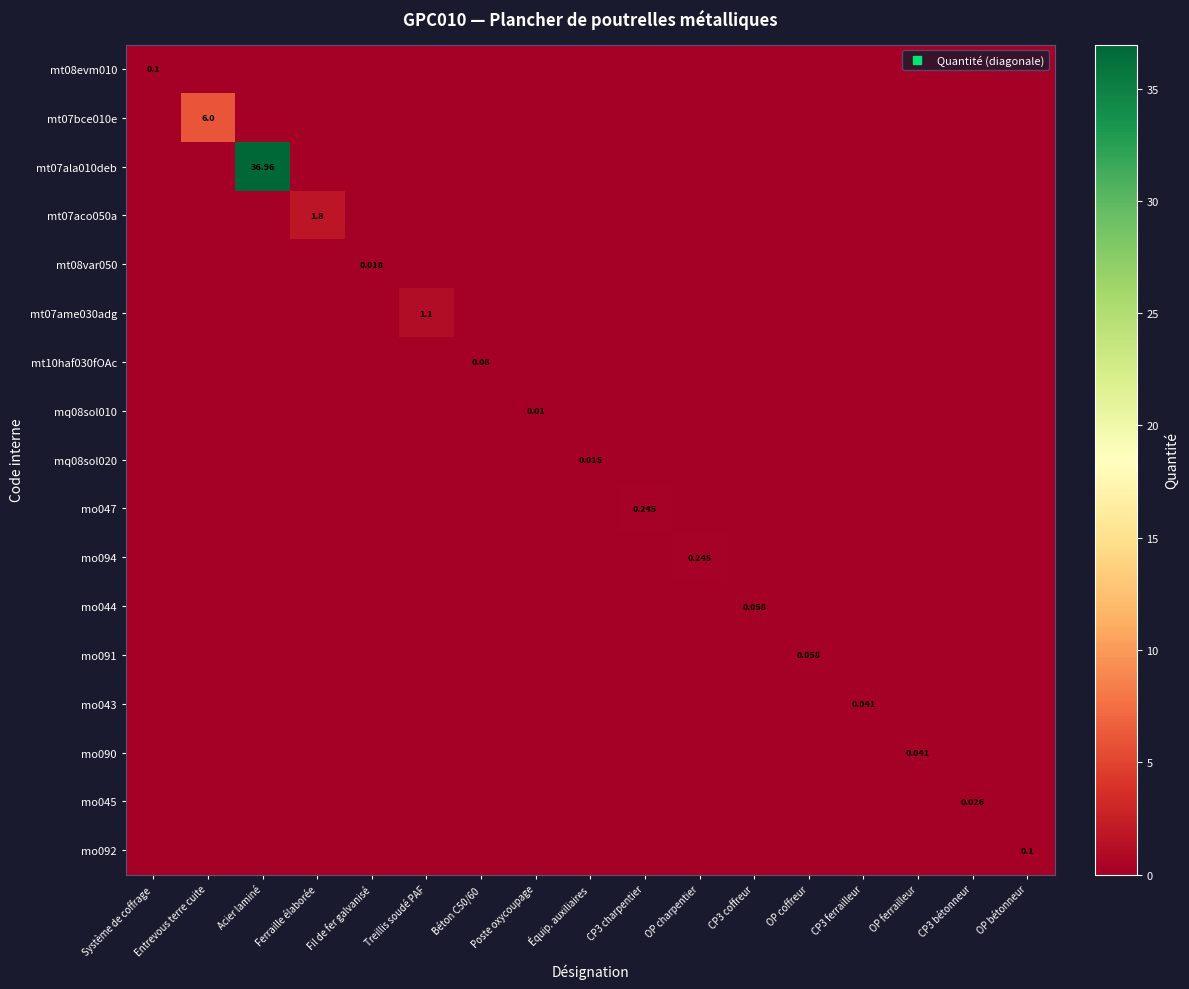

Where is mo044 nearest to the value 0?

Système de coffrage